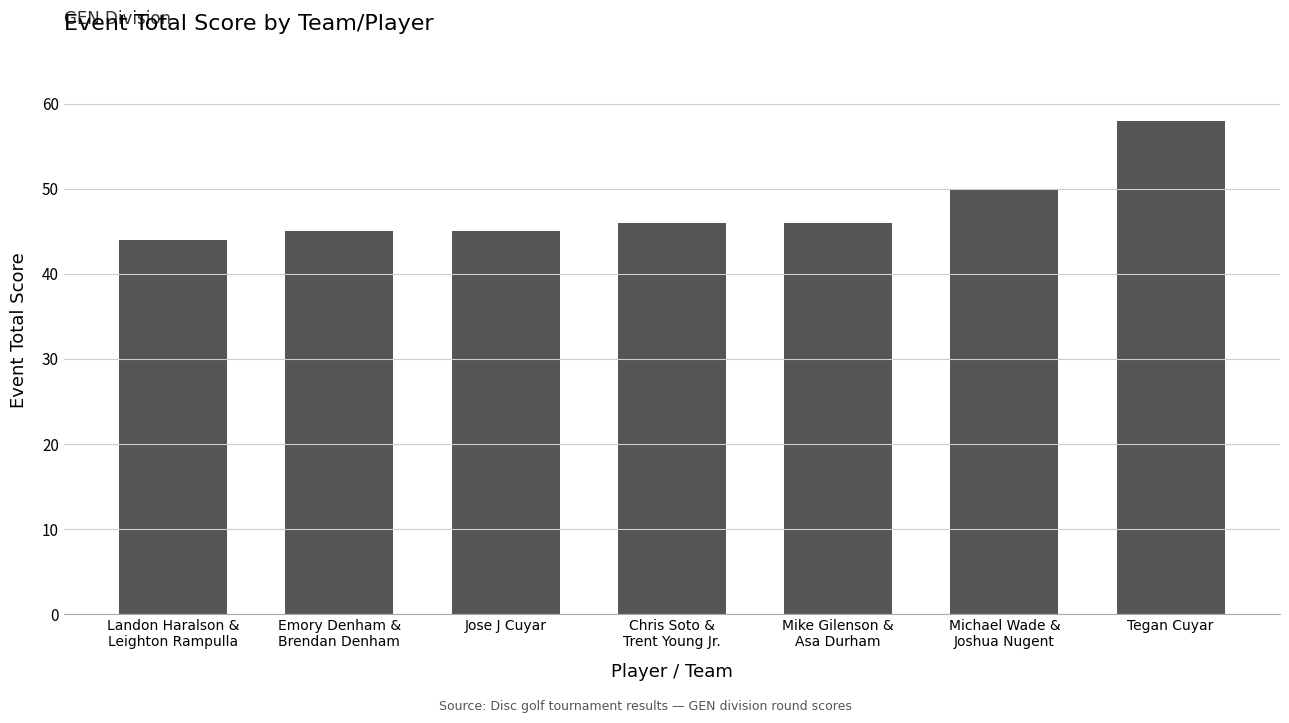

Which has a higher value, Mike Gilenson &
Asa Durham or Michael Wade &
Joshua Nugent?

Michael Wade &
Joshua Nugent